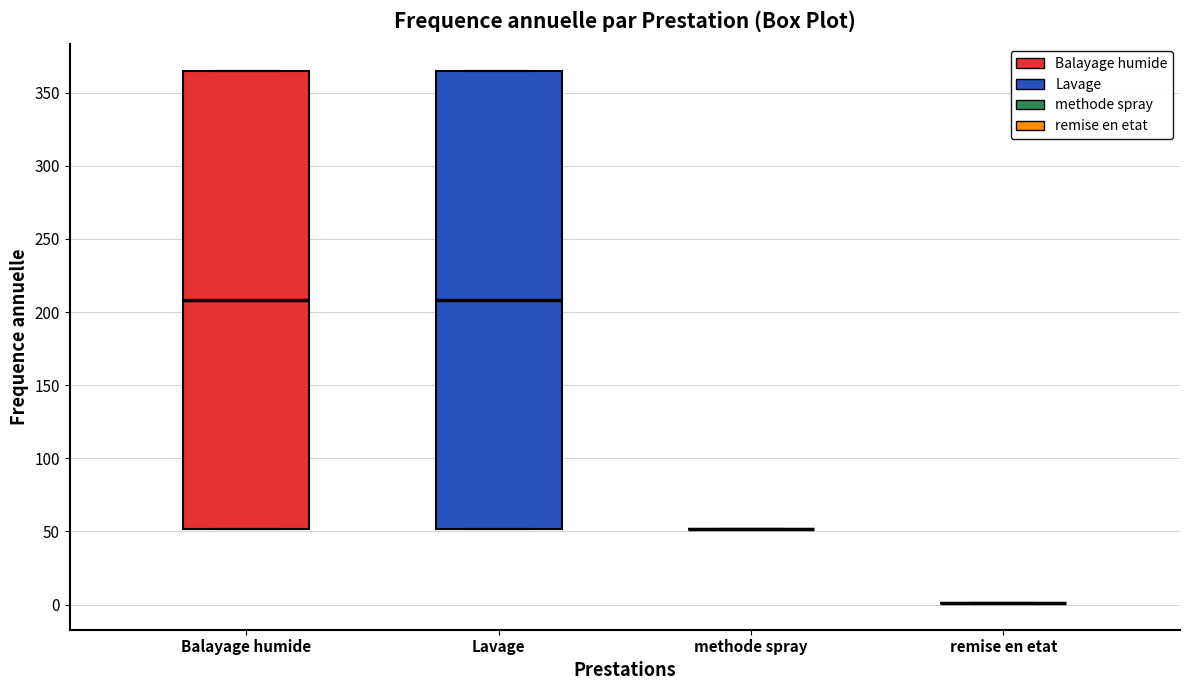

Reading left to right, transcribe this box plot: for each box, give where its median line is, the range the box spans, and where its two whiskers end, as read against the y-axis. The values are not printed on the chart, so give them approximately, as read against the axis.

Balayage humide: median 210, box 50 to 365, whiskers 50 to 365
Lavage: median 210, box 50 to 365, whiskers 50 to 365
methode spray: box collapsed to a line at 50, whiskers 50 to 50
remise en etat: box collapsed to a line at 0, whiskers 0 to 0